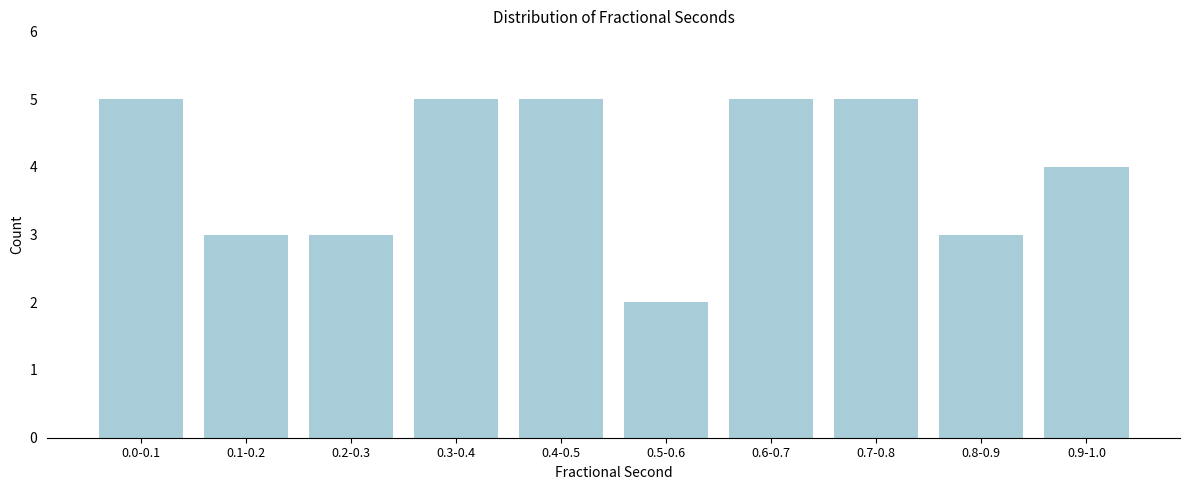

Reading right to left, transcribe all the data shown in this chart.

4	3	5	5	2	5	5	3	3	5